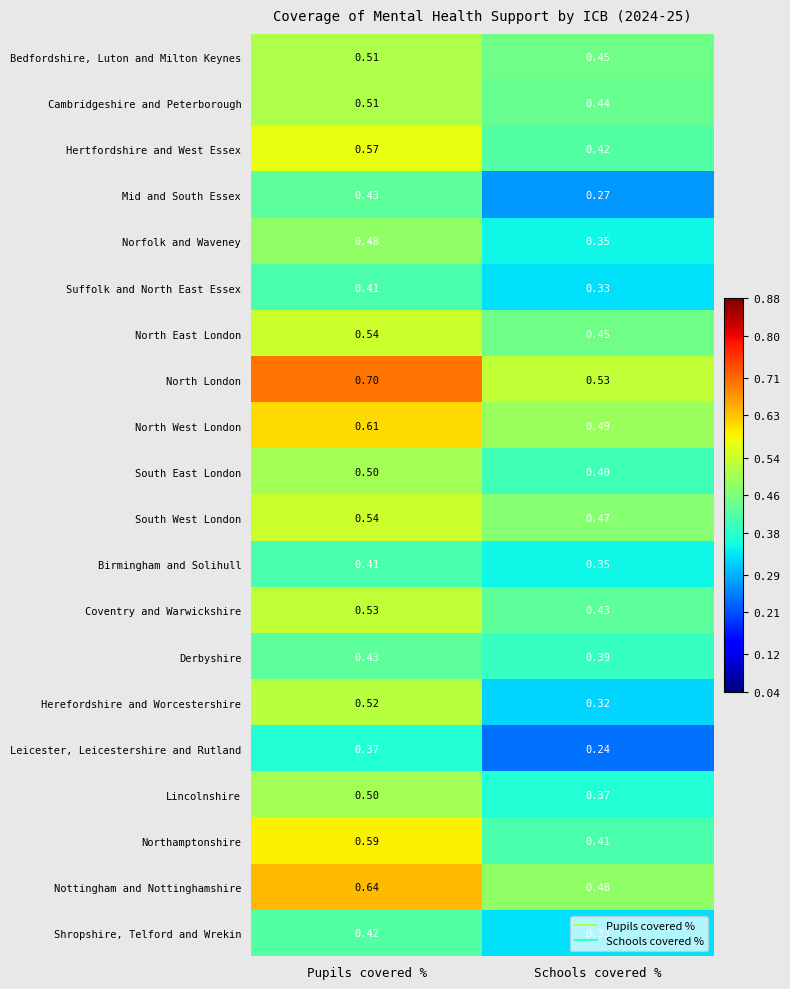

At which category is the sum across all series the highest?

Pupils covered %